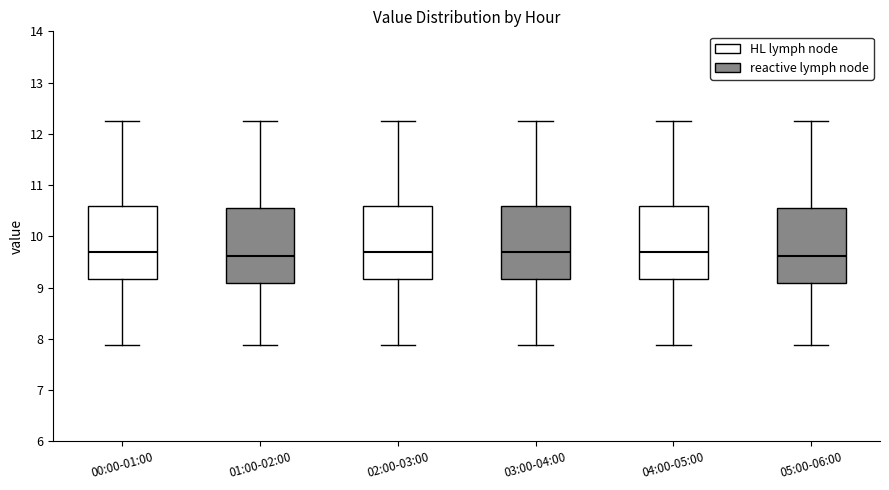

Reading left to right, transcribe this box plot: for each box, give where its median line is, the range the box spans, and where its two whiskers end, as read against the y-axis. The values are not printed on the chart, so give them approximately, as read against the axis.

00:00-01:00: median 9.7, box 9.2 to 10.6, whiskers 7.9 to 12.3
01:00-02:00: median 9.6, box 9.1 to 10.6, whiskers 7.9 to 12.3
02:00-03:00: median 9.7, box 9.2 to 10.6, whiskers 7.9 to 12.3
03:00-04:00: median 9.7, box 9.2 to 10.6, whiskers 7.9 to 12.3
04:00-05:00: median 9.7, box 9.2 to 10.6, whiskers 7.9 to 12.3
05:00-06:00: median 9.6, box 9.1 to 10.6, whiskers 7.9 to 12.3